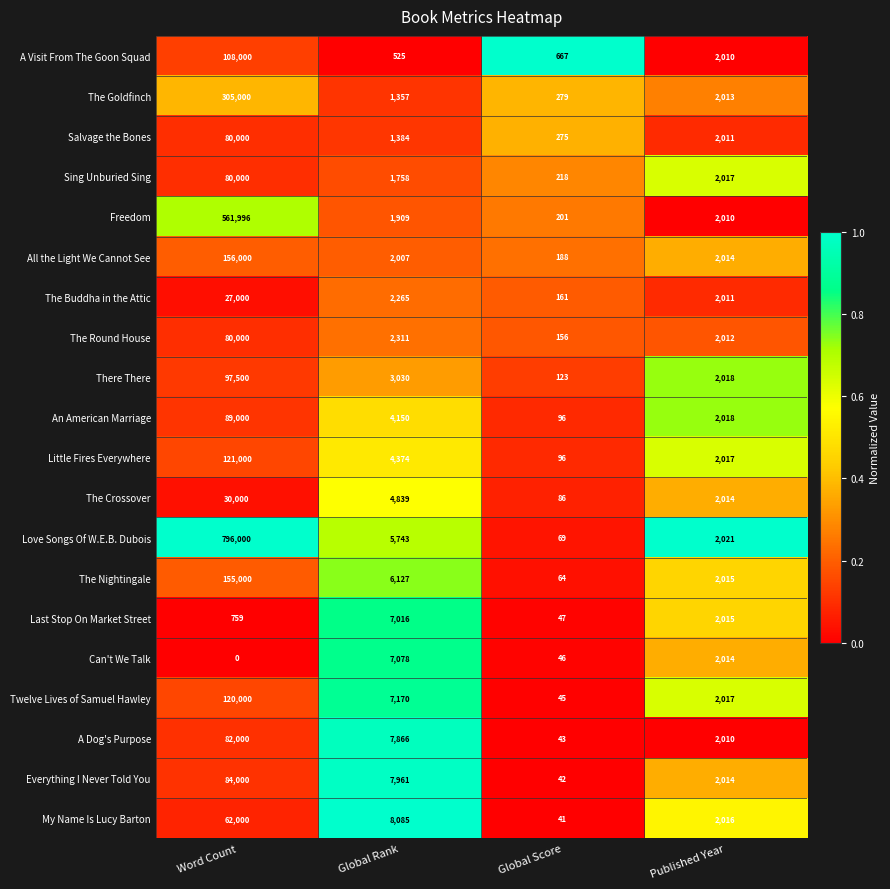

What value does the The Goldfinch series have at Global Rank, to the nearest 50?

1350